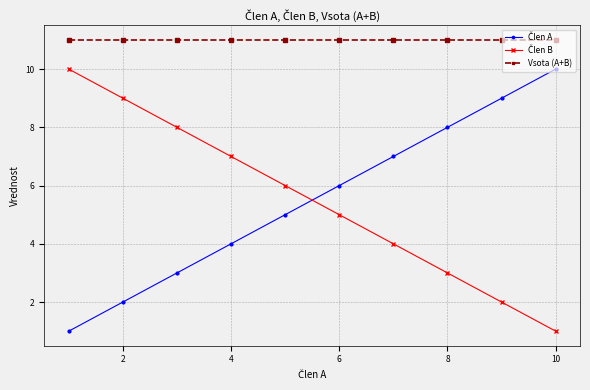

What is the sum of all Vsota (A+B) values?

110